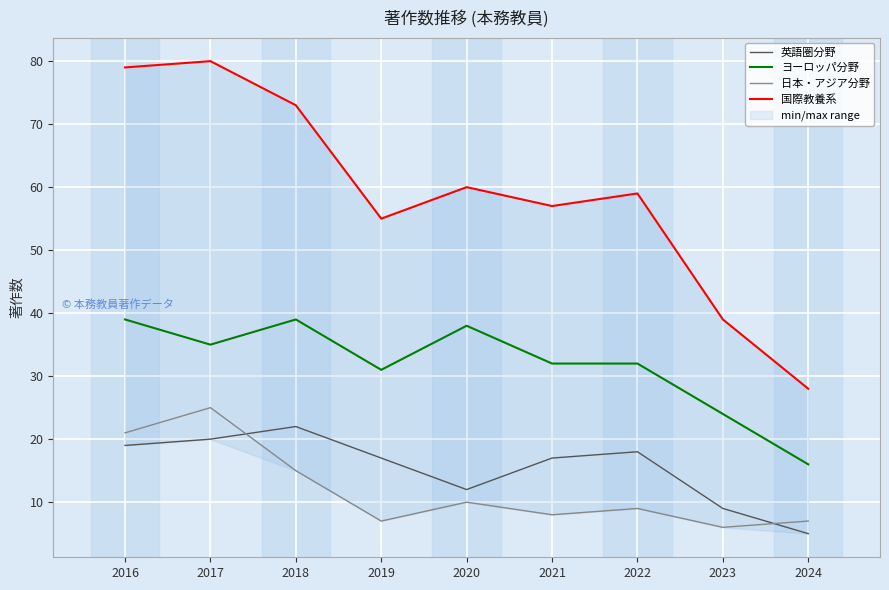

What is the difference between the second highest and second lowest values in the ヨーロッパ分野 series?

15